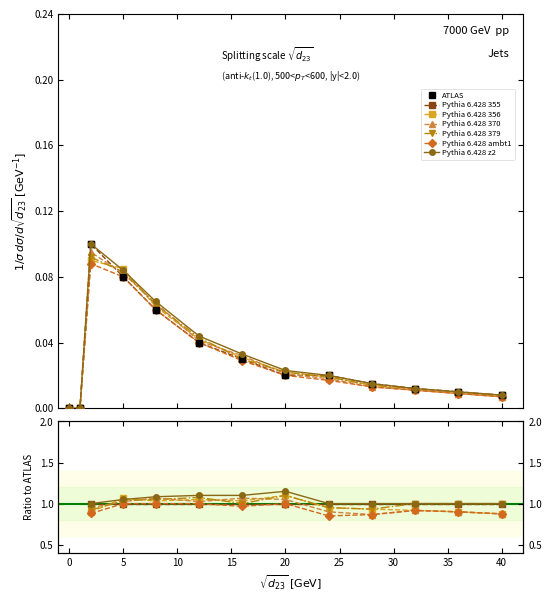

At which category is the sum across all series the highest?

2